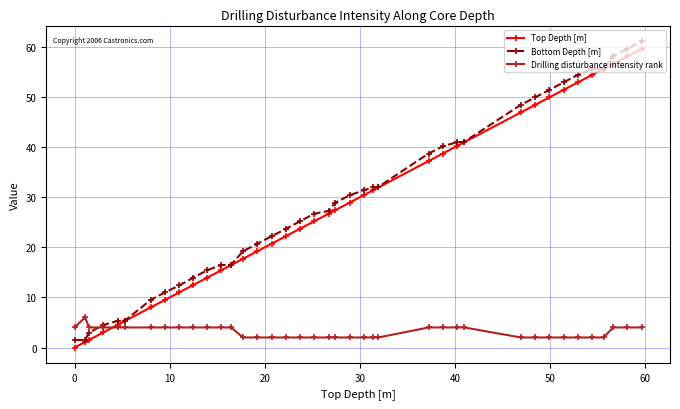

What are all the series names shown in the legend?

Top Depth [m], Bottom Depth [m], Drilling disturbance intensity rank